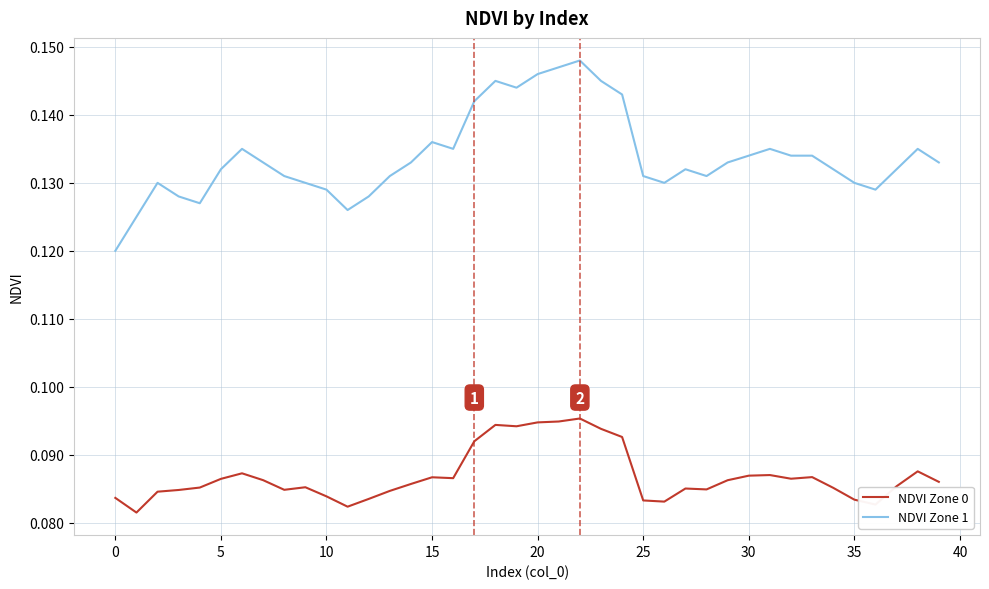

List the series in order of their peak value, highest first.

NDVI Zone 1, NDVI Zone 0